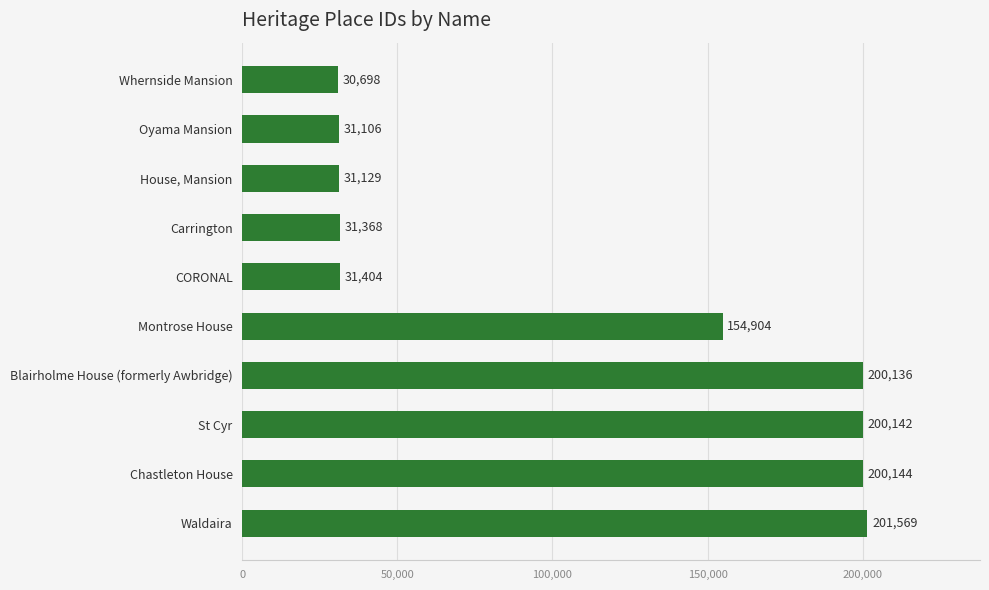

Count the number of data series in this chart.

1